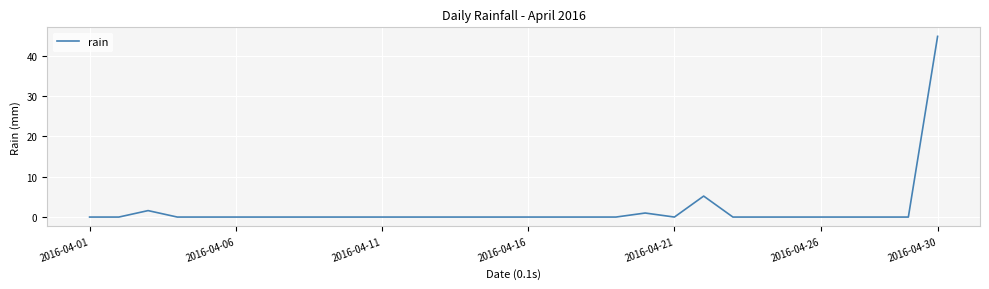

What is the difference between the maximum and minimum values?

44.8